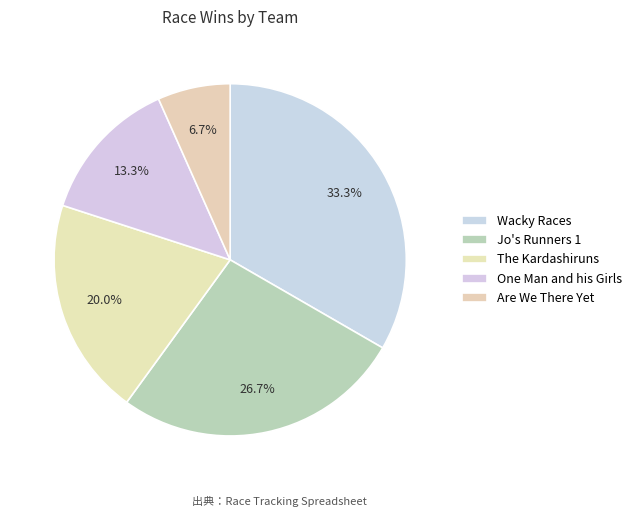

How many segments does this pie chart have?

5